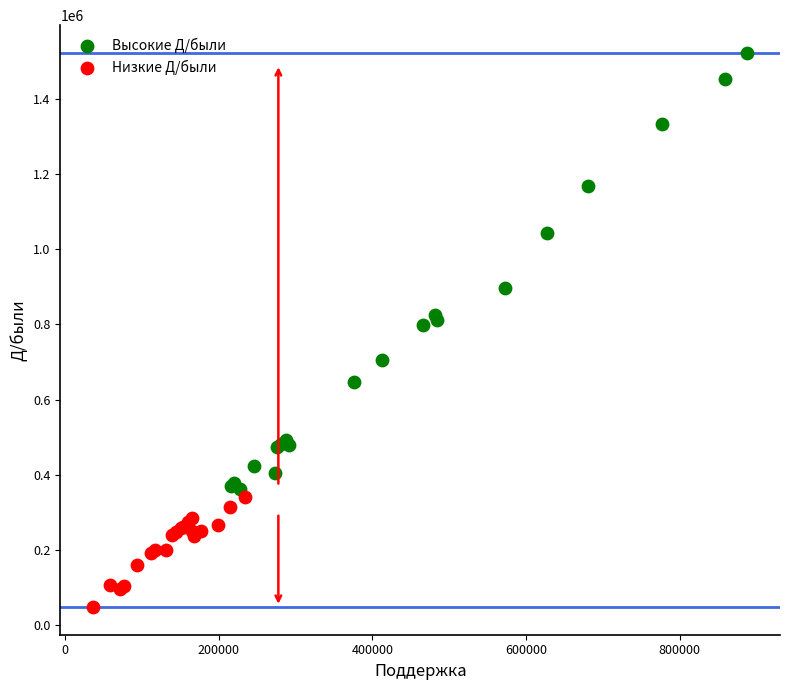

Which series reaches the maximum Y coordinate?

Высокие Д/были